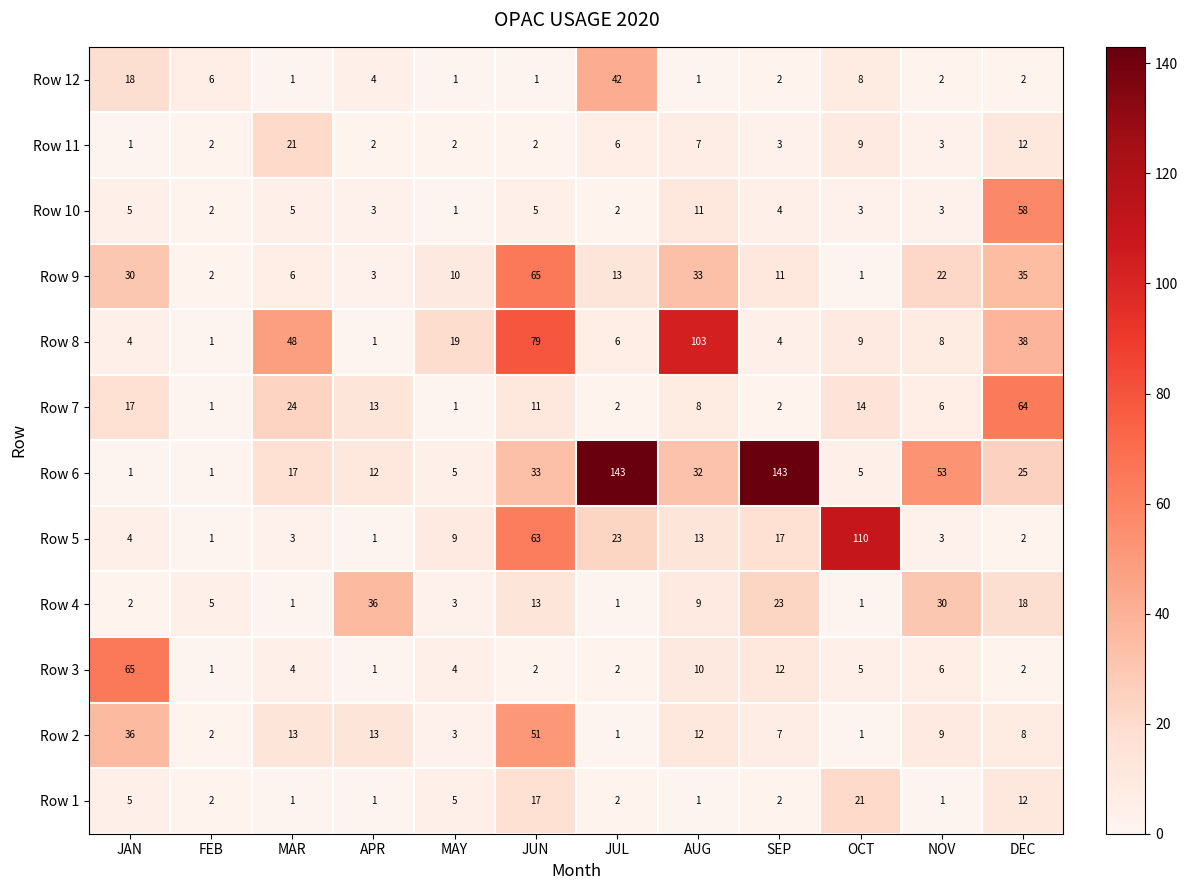

Which category has the lowest value in the Row 10 series?

MAY